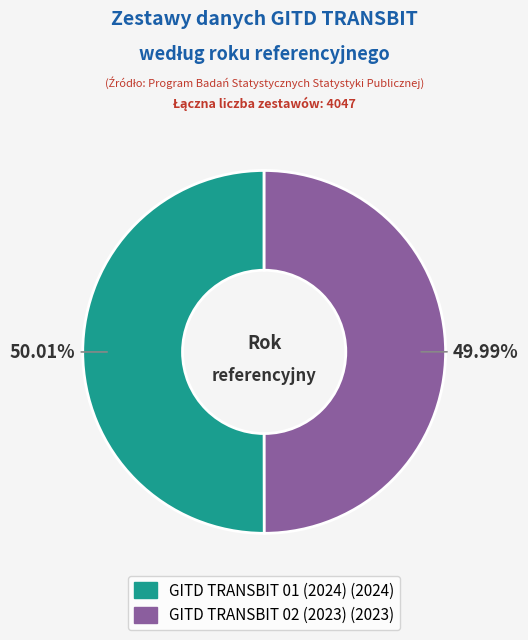

What is the ratio of the value at GITD TRANSBIT 02 (2023) to the value at GITD TRANSBIT 01 (2024)?

1.0